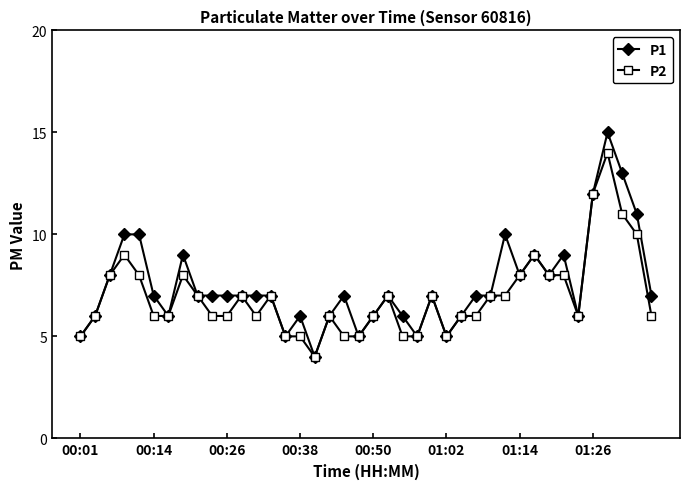

What is the average value of the P1 series?

8